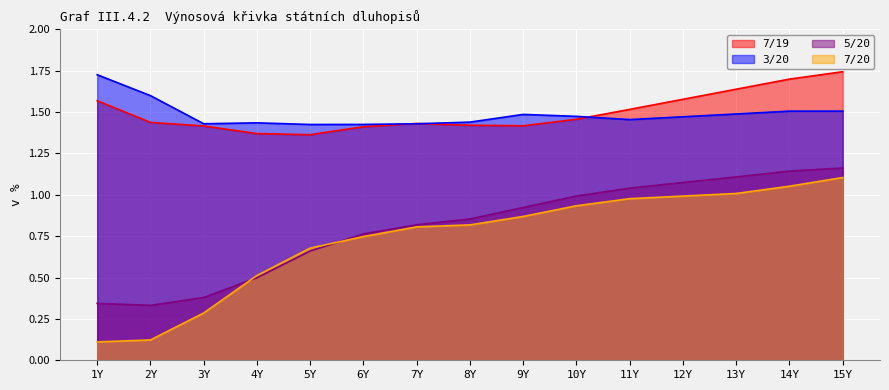

Between 5Y and 13Y, which is larger?

13Y